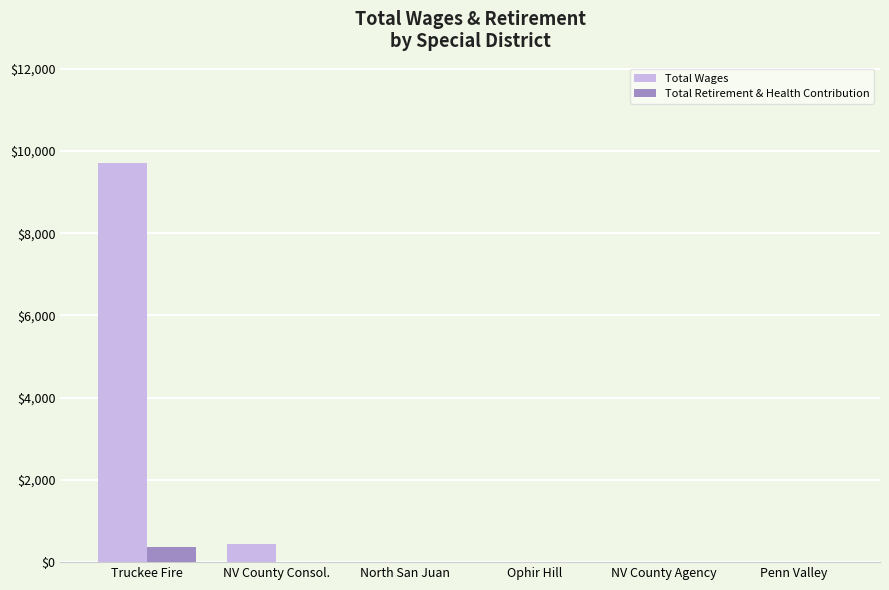

How many groups of bars are there?

6